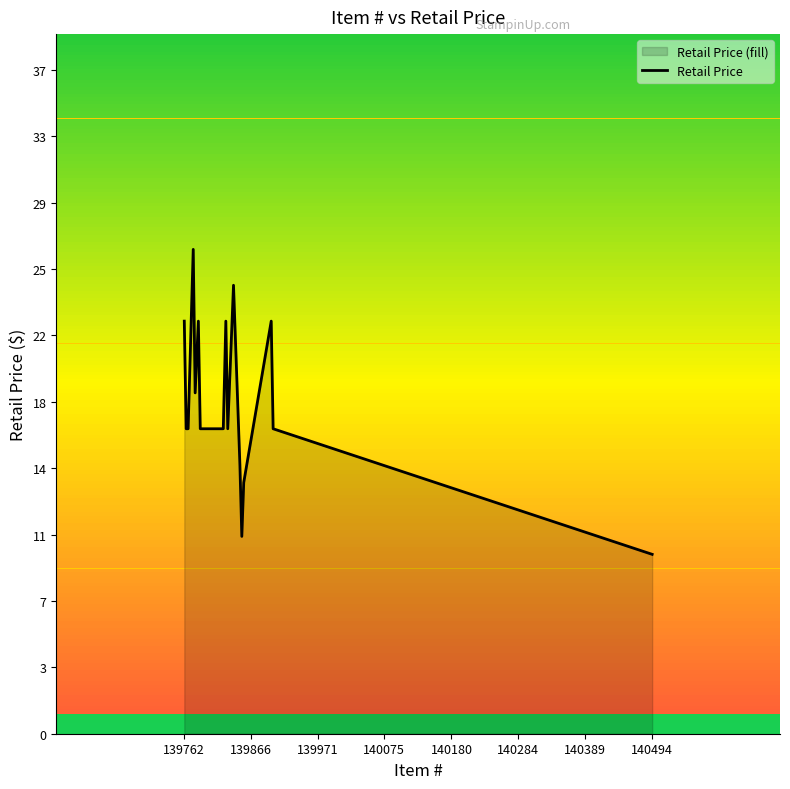

How many values are between 17 and 23?

11